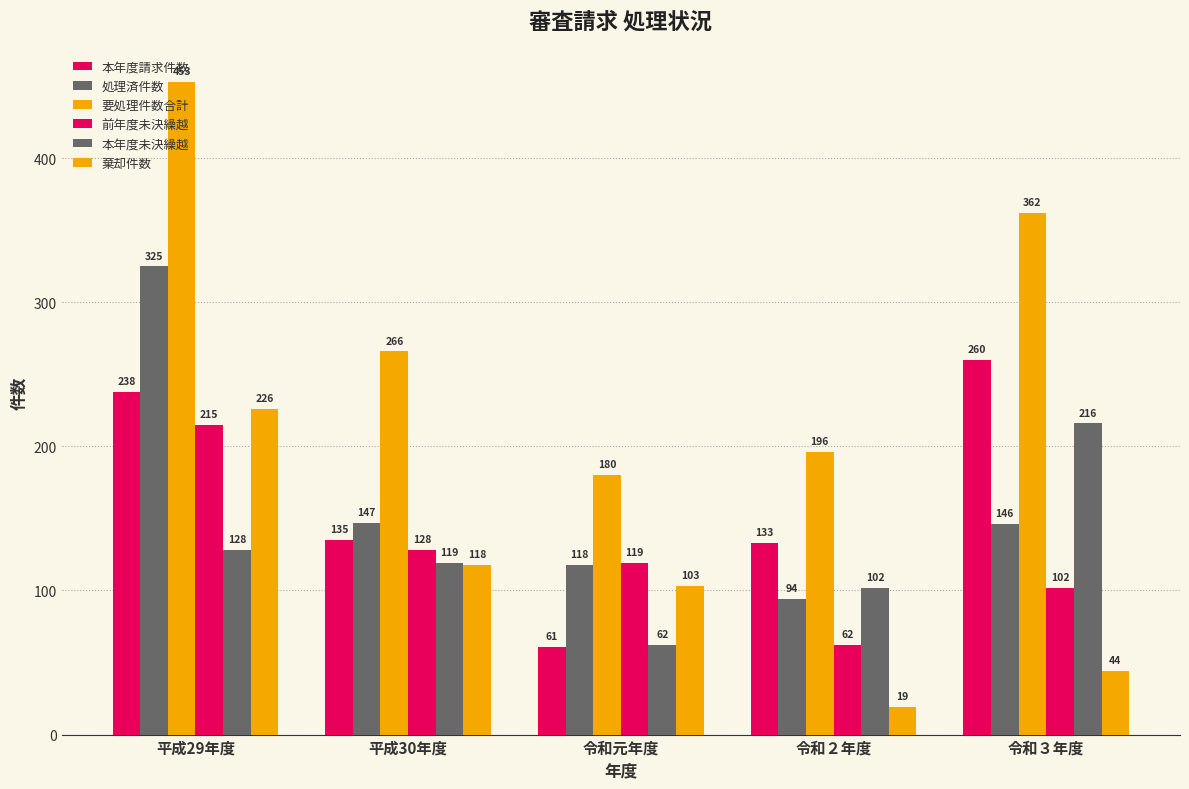

What is the value of the 本年度未決繰越 bar at the 5th from the left?

216